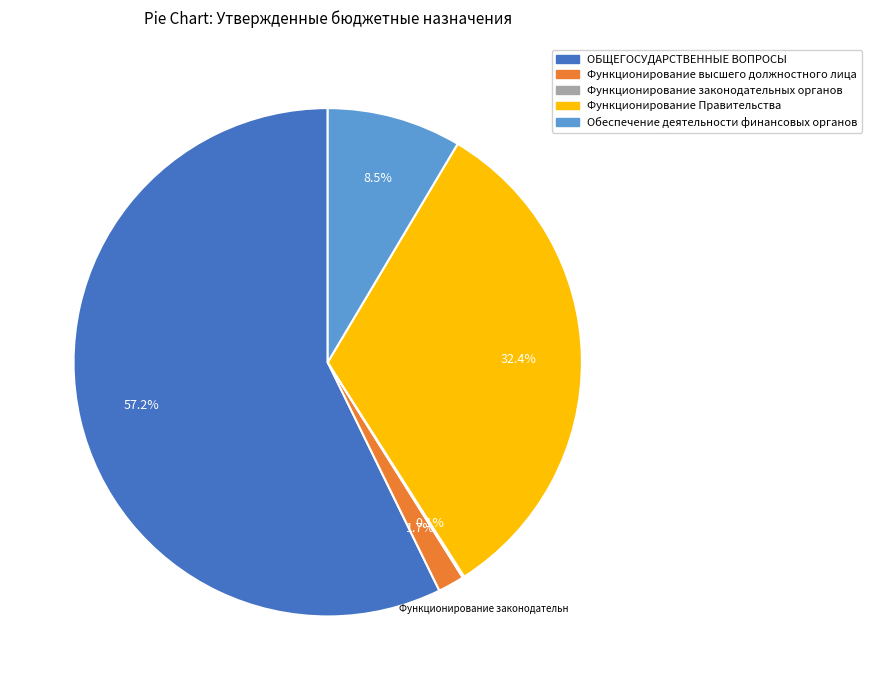

Is it true that Функционирование высшего должностного лица is 2% of the pie?

True